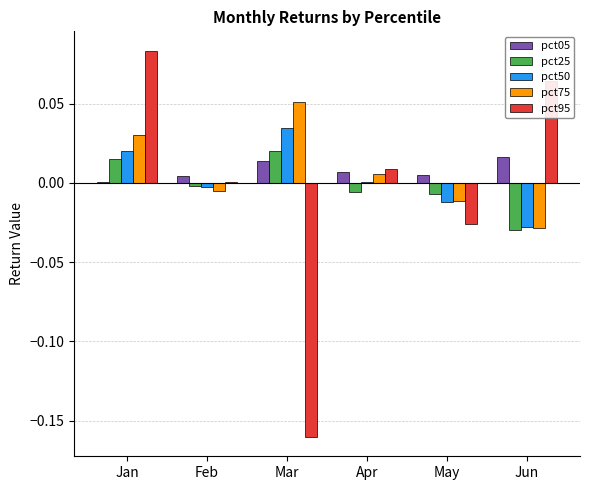

Is the value of pct95 at Jan greater than the value of pct75 at Apr?

Yes